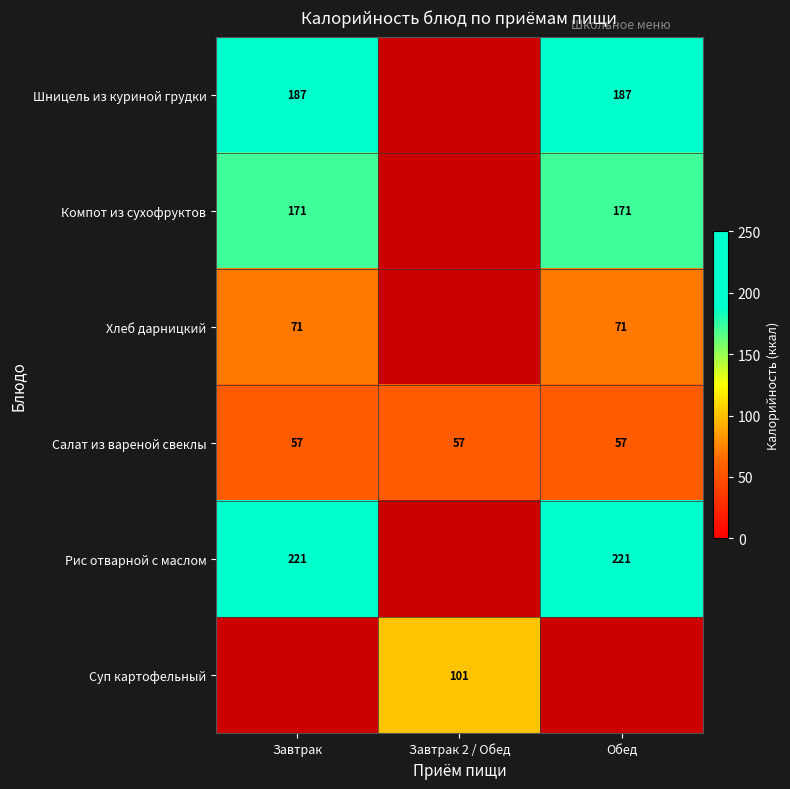

What is the smallest value displayed?

57.0